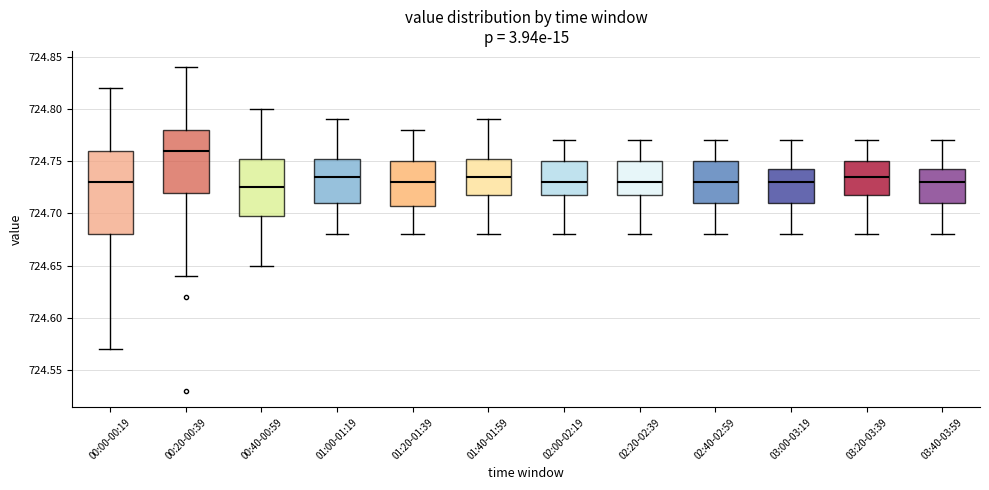

Which box's median line is the highest?

00:20-00:39